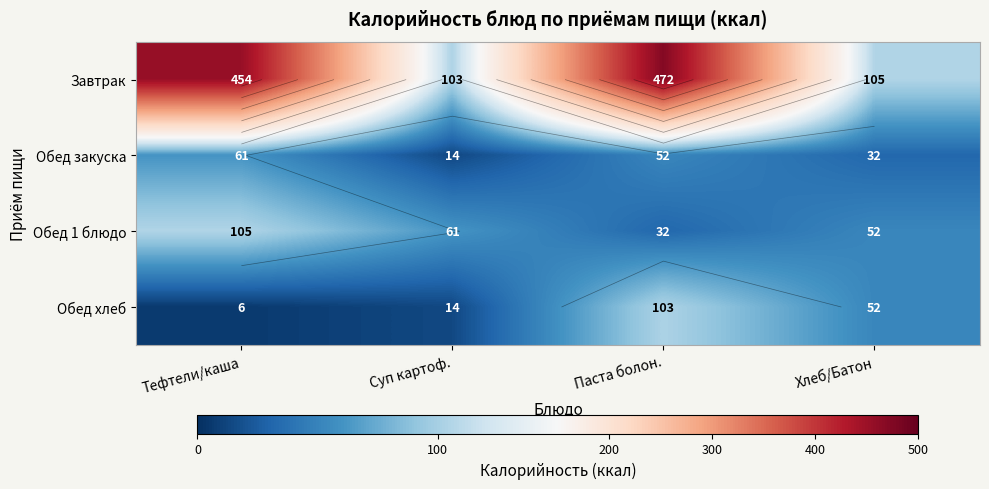

What is the sum of the Обед 1 блюдо values at Суп картоф. and Паста болон.?

93